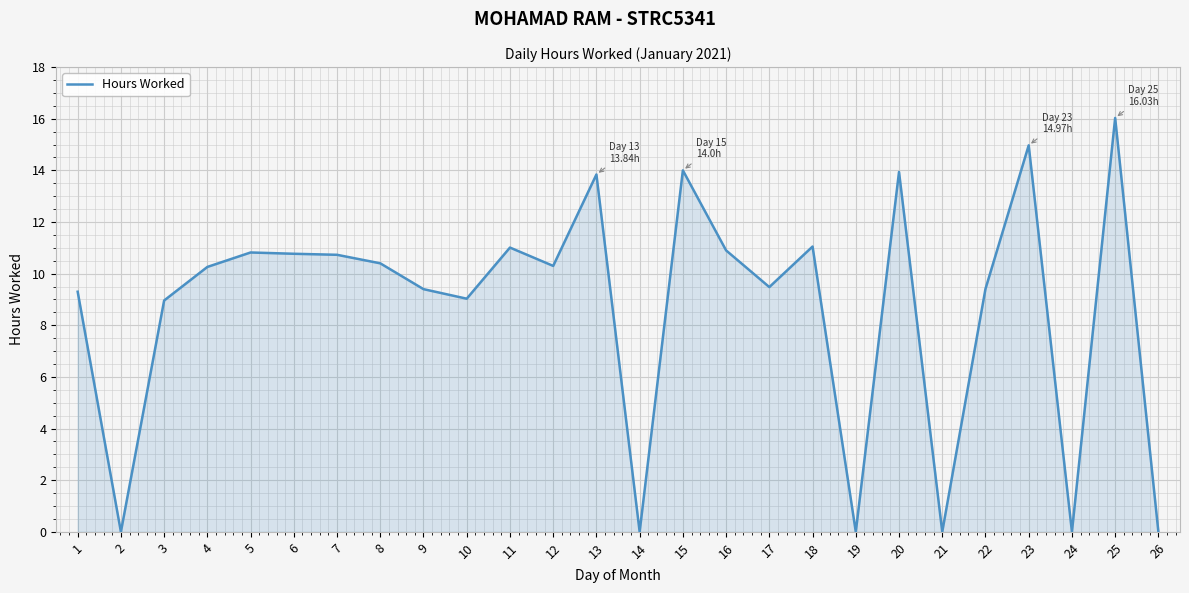

What is the difference between the second highest and second lowest values?

15.0